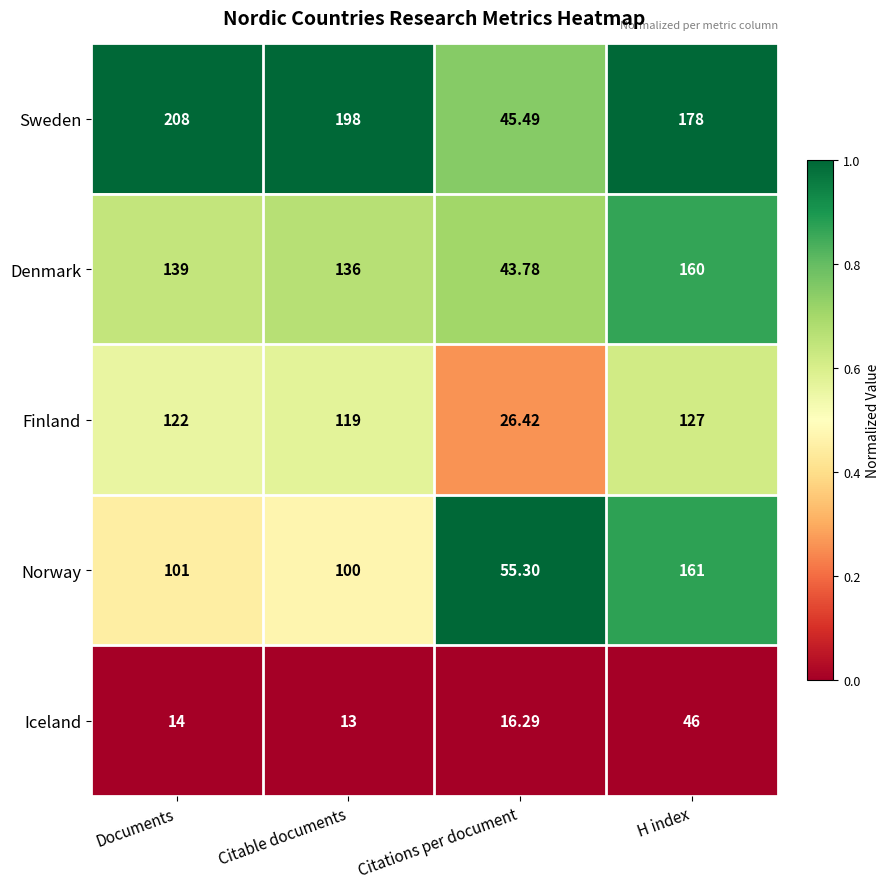

Where is Iceland nearest to the value 29?

Citations per document